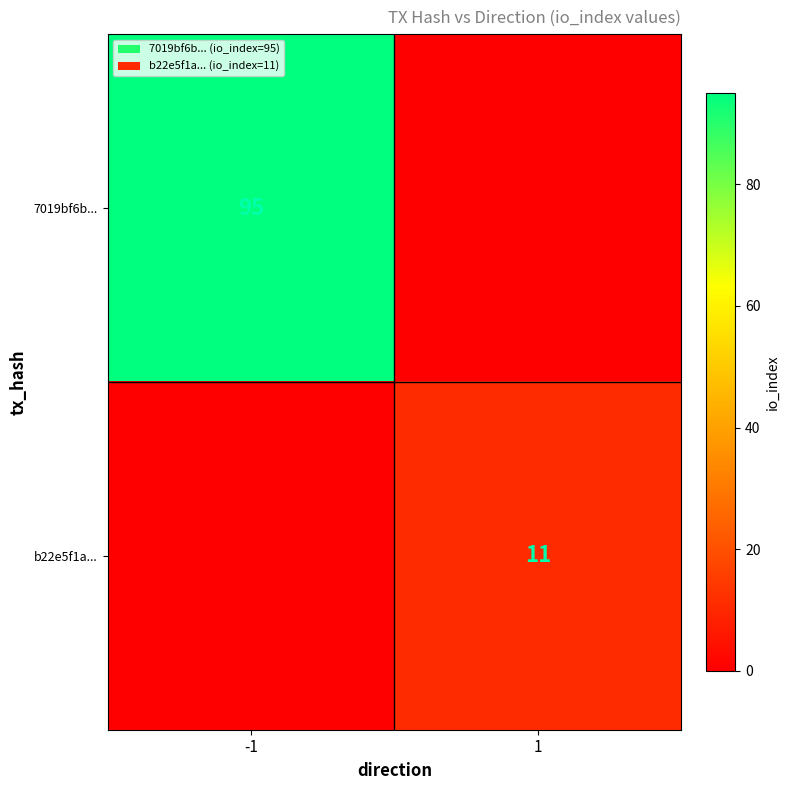

The value of b22e5f1a... at 1 is 16. True or false?

False